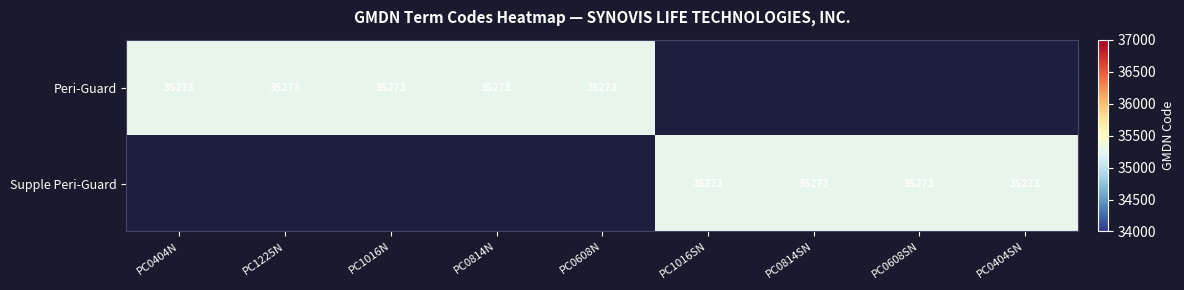

Which category has the highest value across all series?

PC0404N